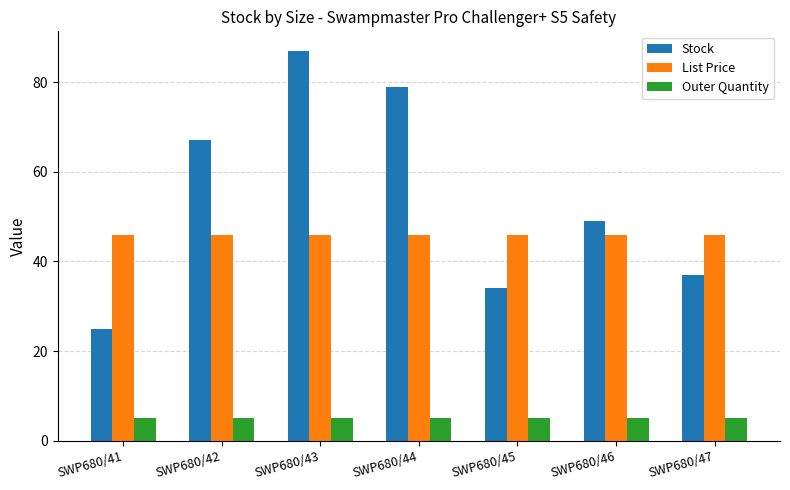

What is the maximum value shown in the chart?

87.0